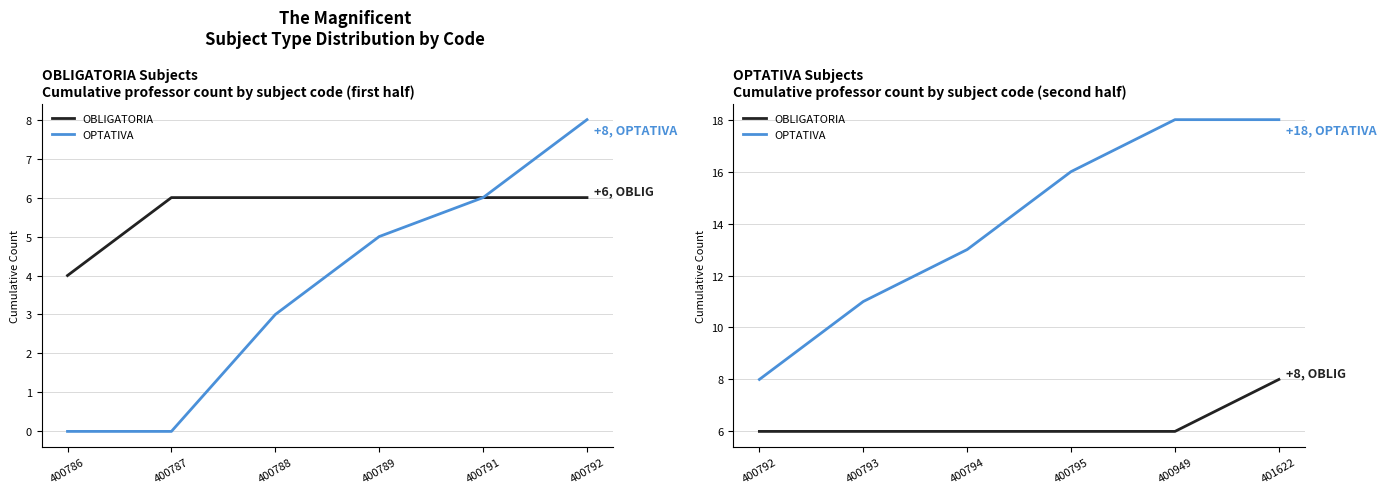

Count the OBLIGATORIA values in the range 6 to 7.

5